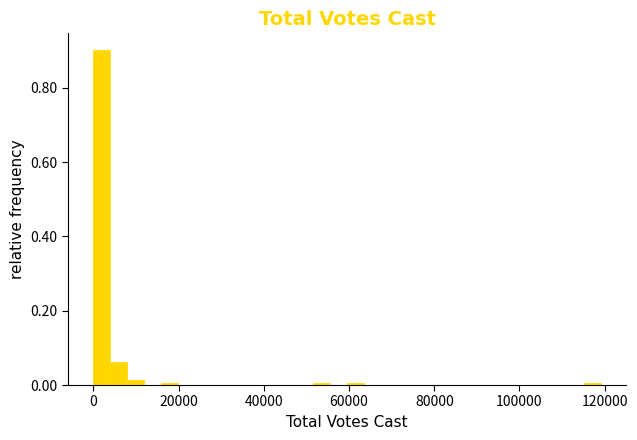

Around what value on the x-axis is the tallest bar? Give the approximate position of its centre, as read against the axis.

2000